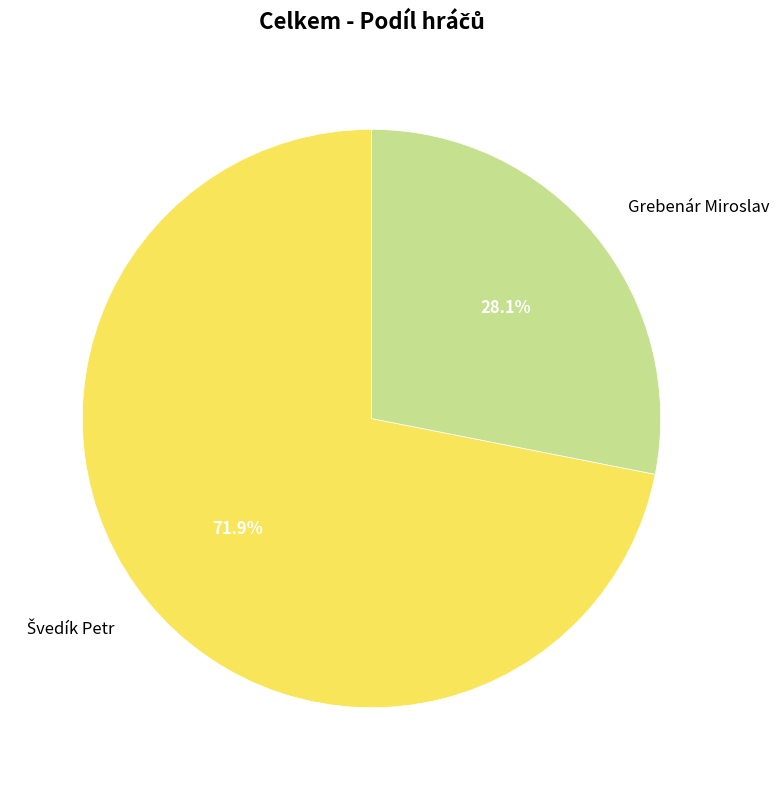

How many slices are in this pie chart?

2